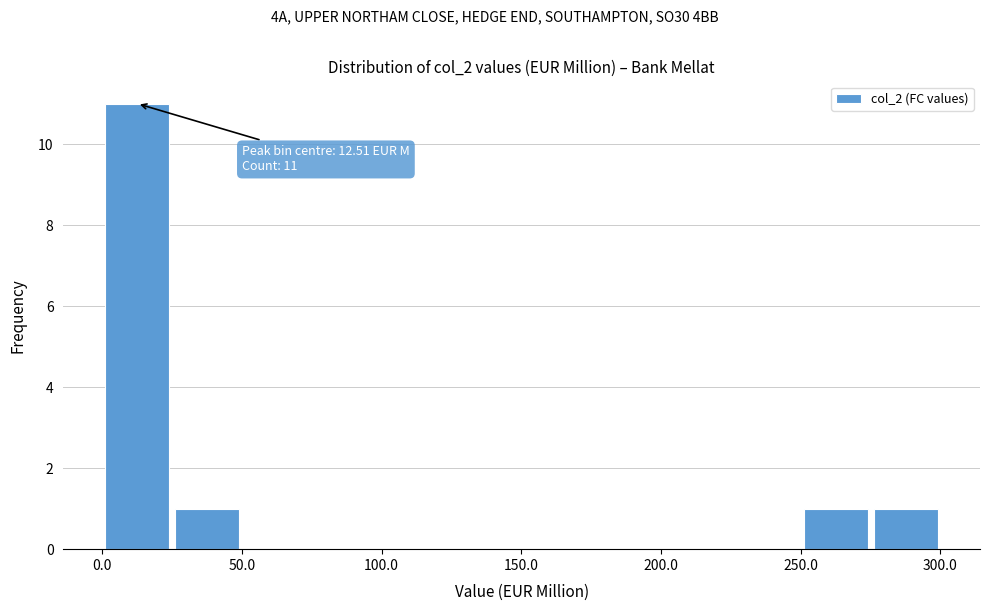

Over which range of the x-axis is the bar tallest?

0 to 25